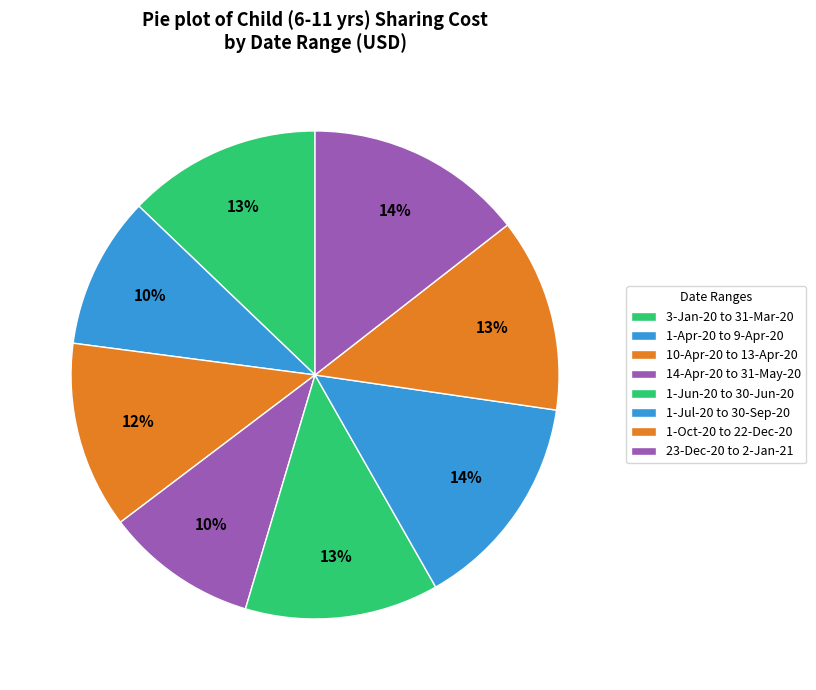

True or false: 23-Dec-20 to 2-Jan-21 accounts for 26% of the total.

False